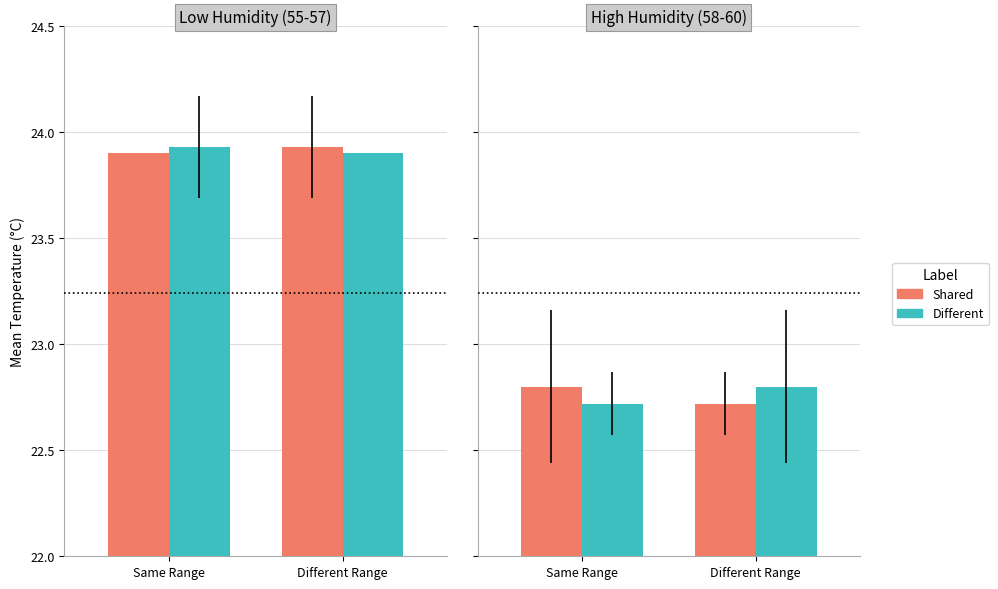

Which series has the widest spread of values?

Shared